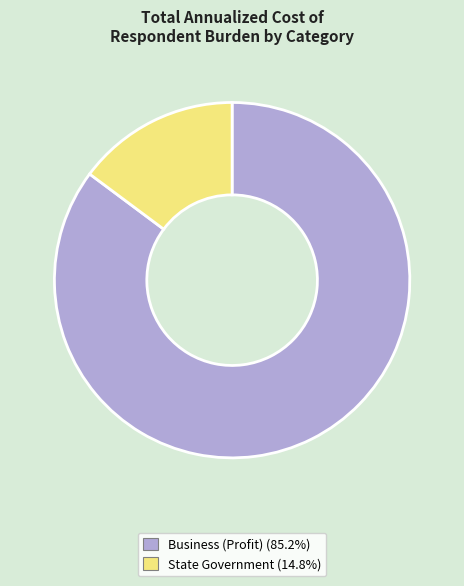

Is there any slice that represents more than half of the pie?

Yes